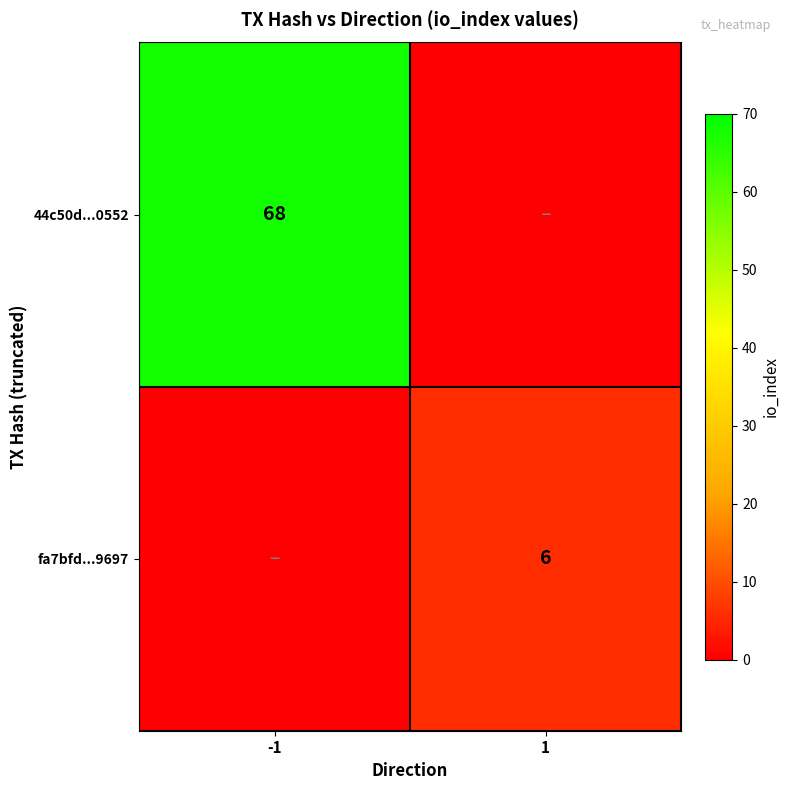

True or false: fa7bfd...9697 has a value of 4 at 1.

False